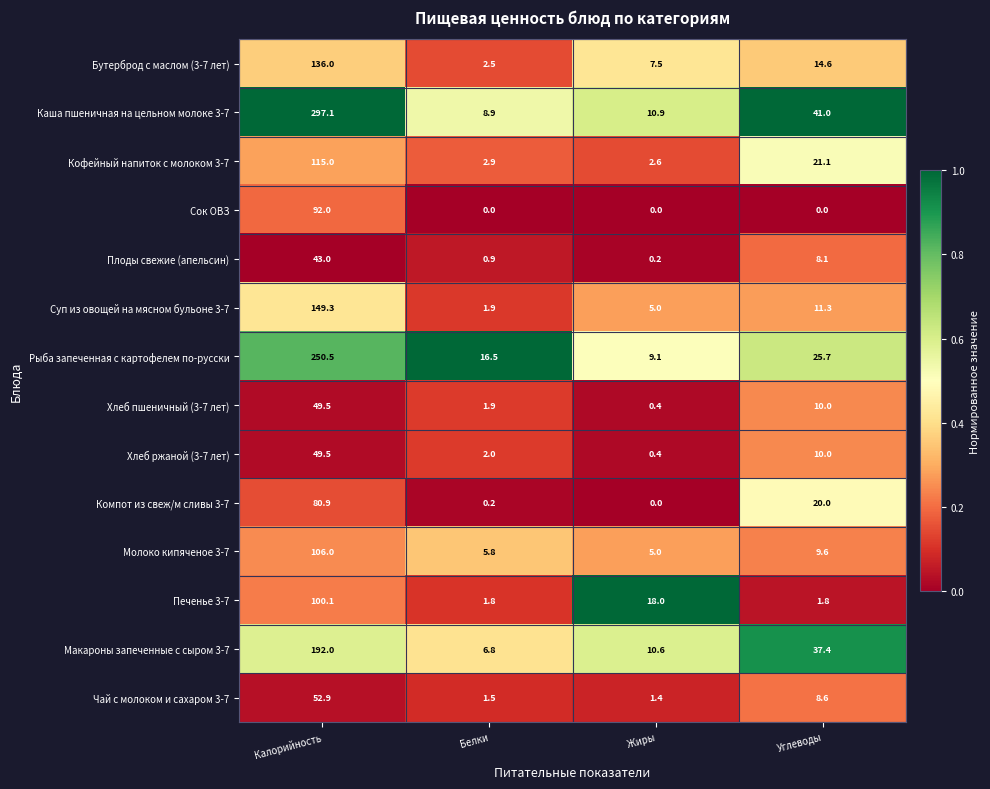

At how many categories does at least one series exceed 0?

4